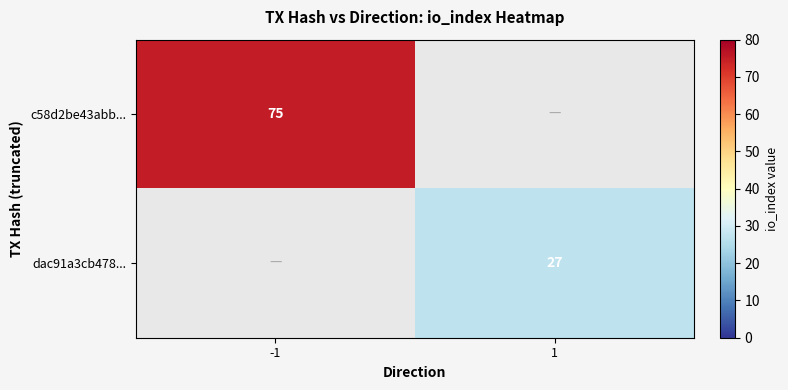

At which category is the sum across all series the highest?

-1